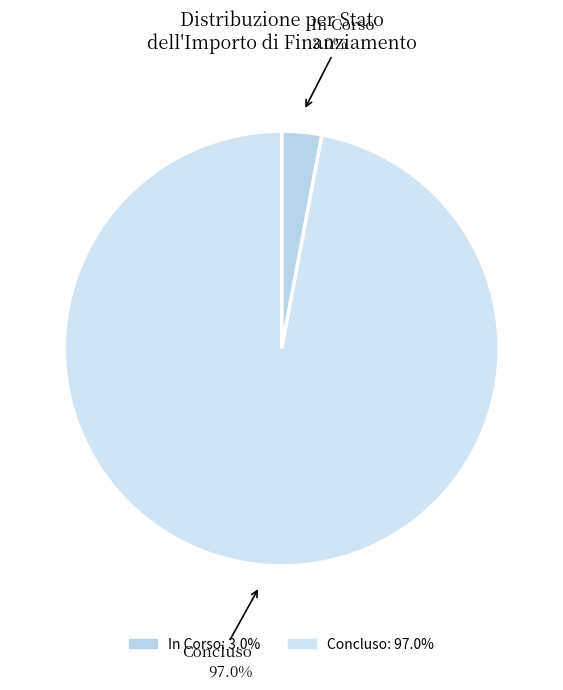

What is the majority slice?

Concluso